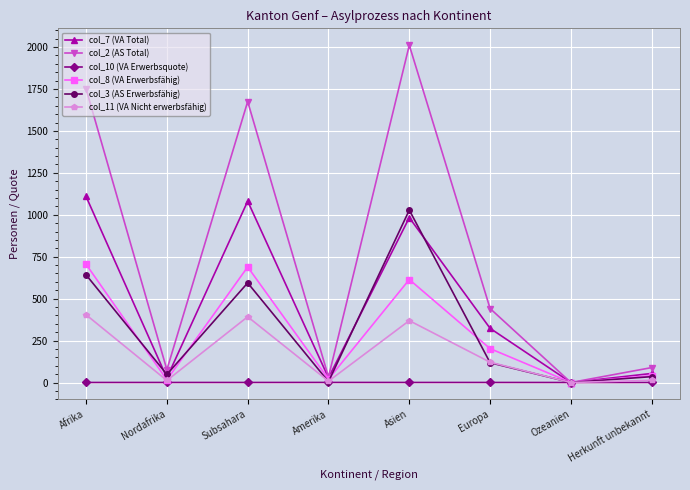

Does the chart display data point markers on the line(s)?

Yes